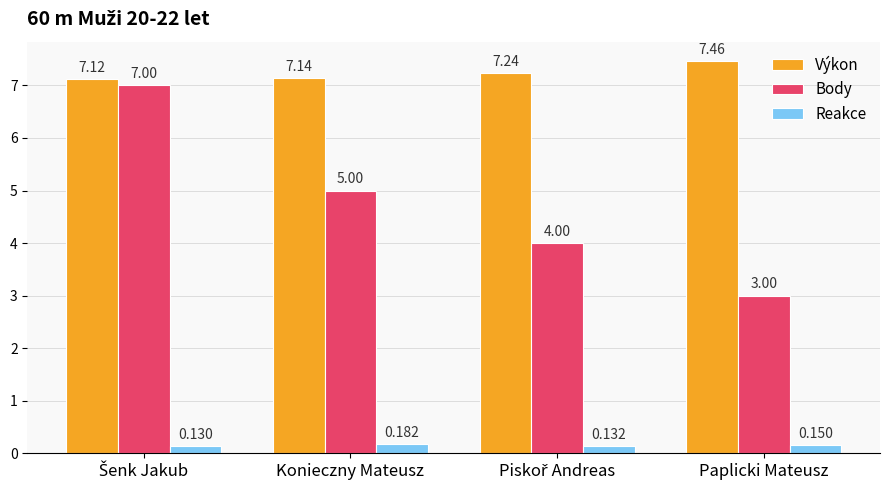

At which label is Body closest to 5?

Konieczny Mateusz